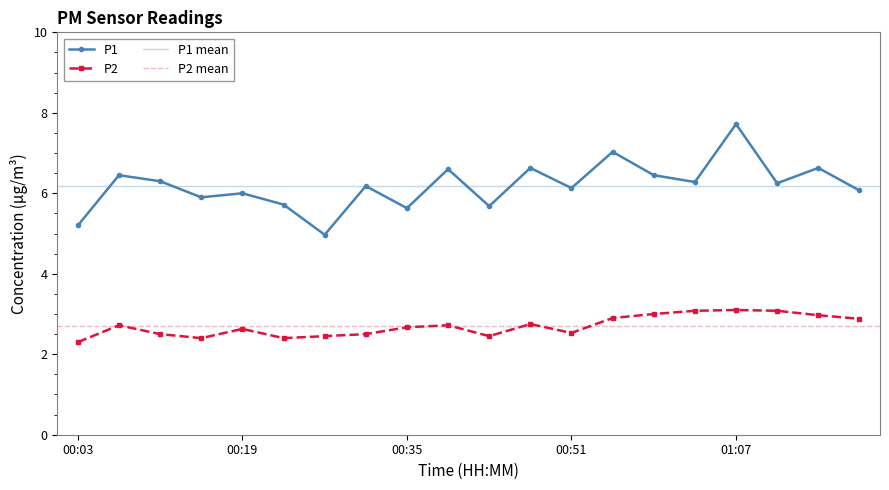

What is the sum of all P1 values?

123.8